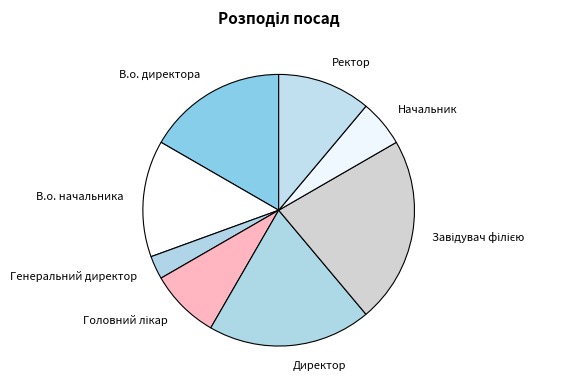

Which has a higher value, Генеральний директор or Ректор?

Ректор